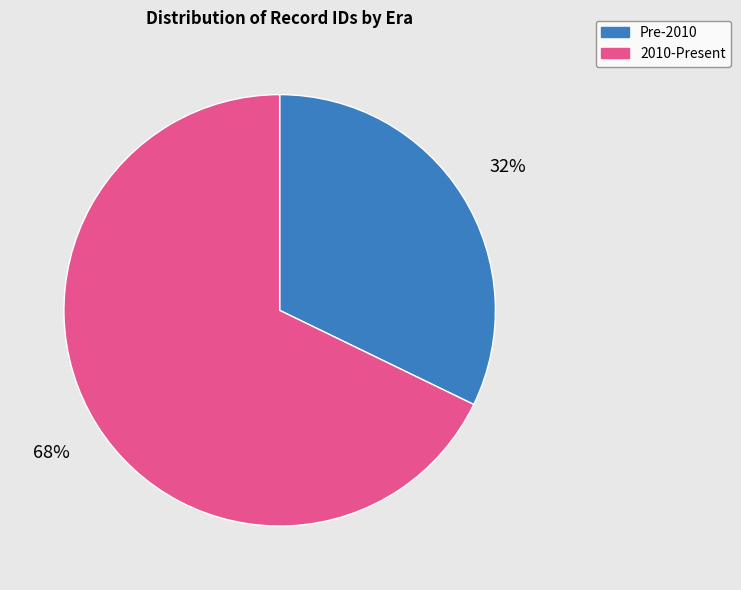

Is it true that Pre-2010 is 26% of the pie?

False